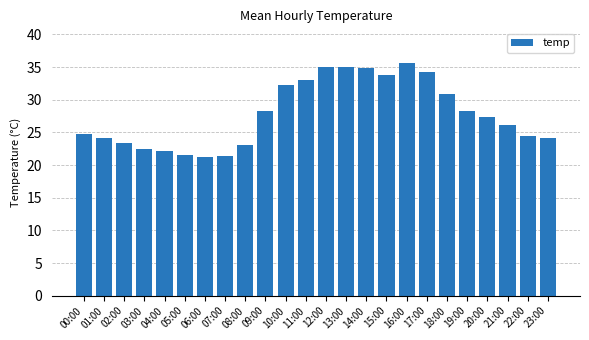

What is the label of the 16th bar from the left?

15:00